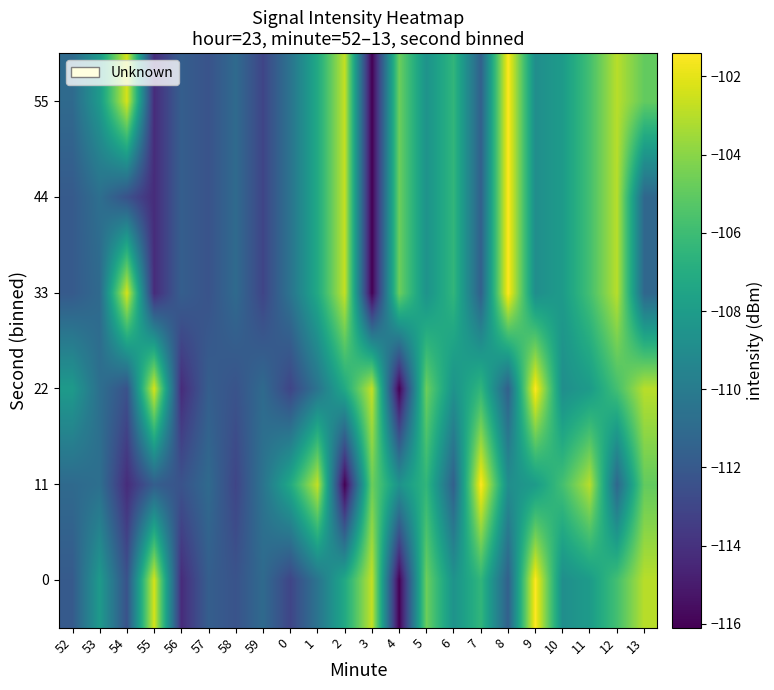

List the series in order of their peak value, highest first.

0, 11, 22, 33, 44, 55